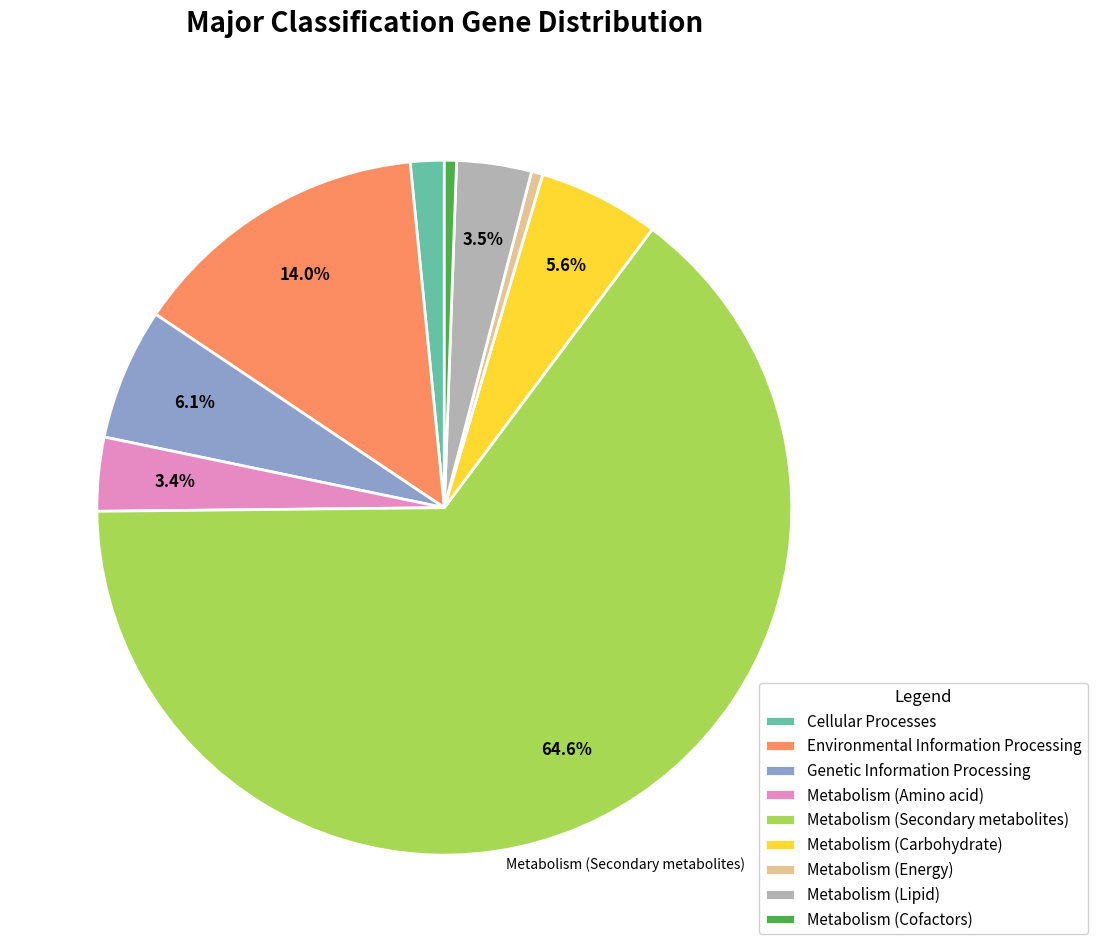

Does any single category account for the majority?

Yes